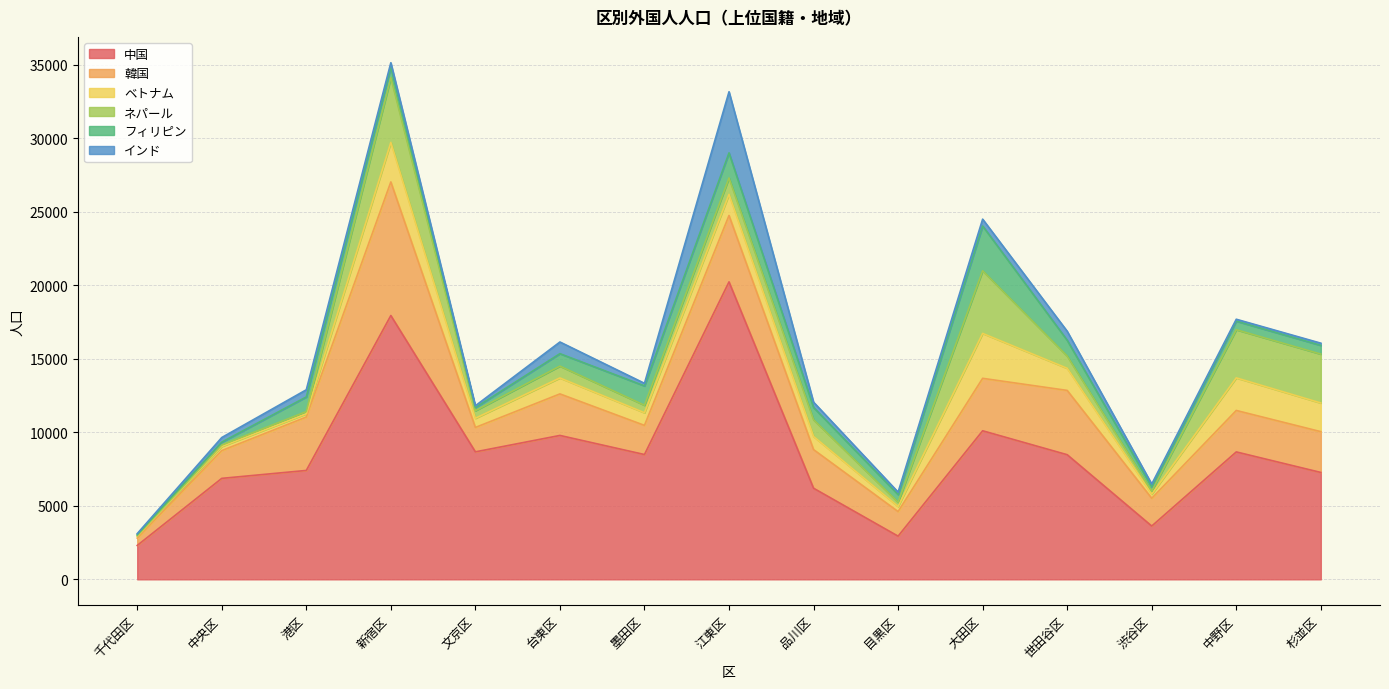

Which label corresponds to the smallest value in the chart?

千代田区